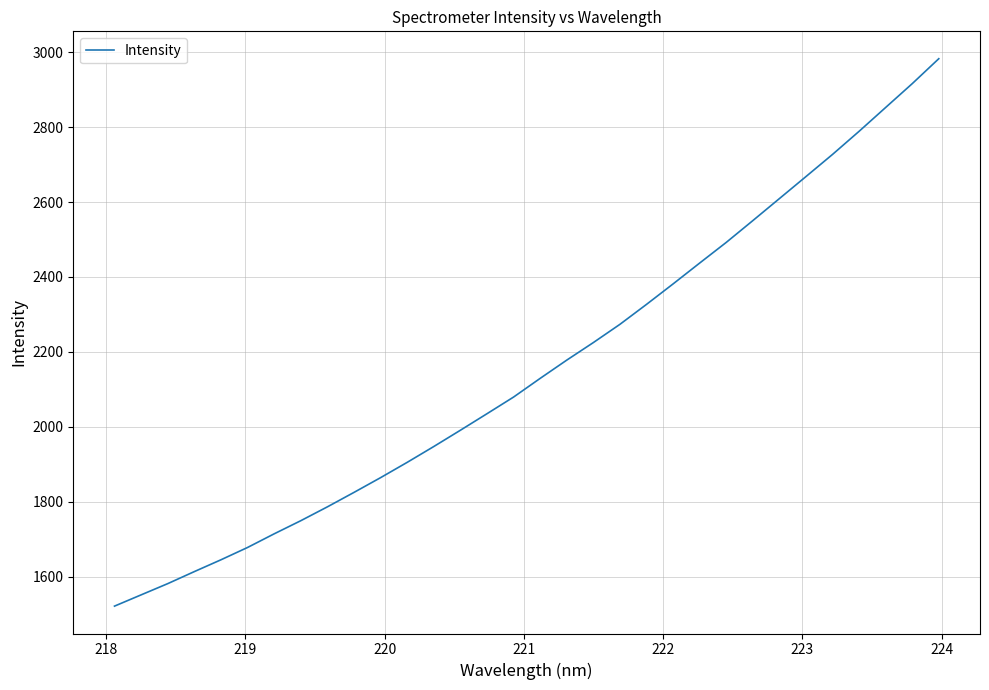

What is the minimum value shown in the chart?

1521.2